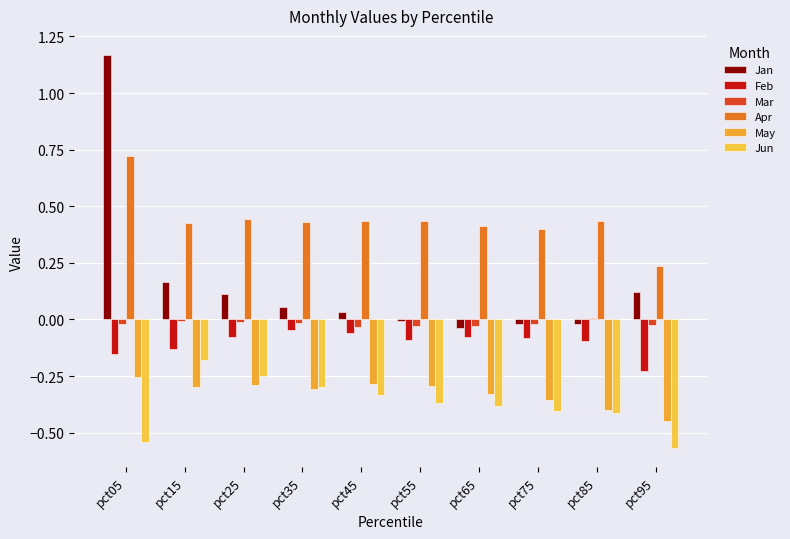

How many groups of bars are there?

10